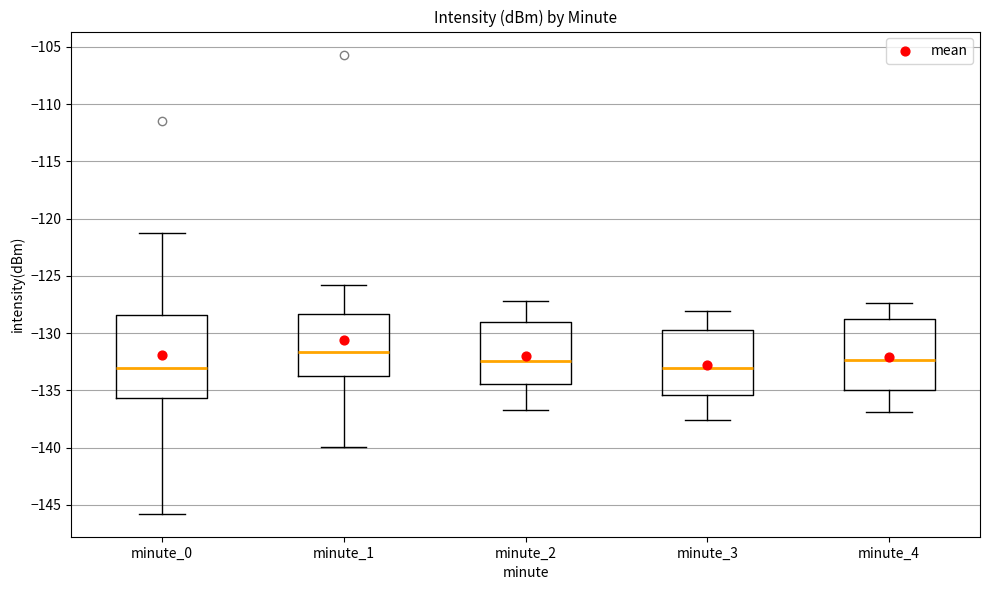

Which box is the tallest, from its lower edge to its upper edge?

minute_0